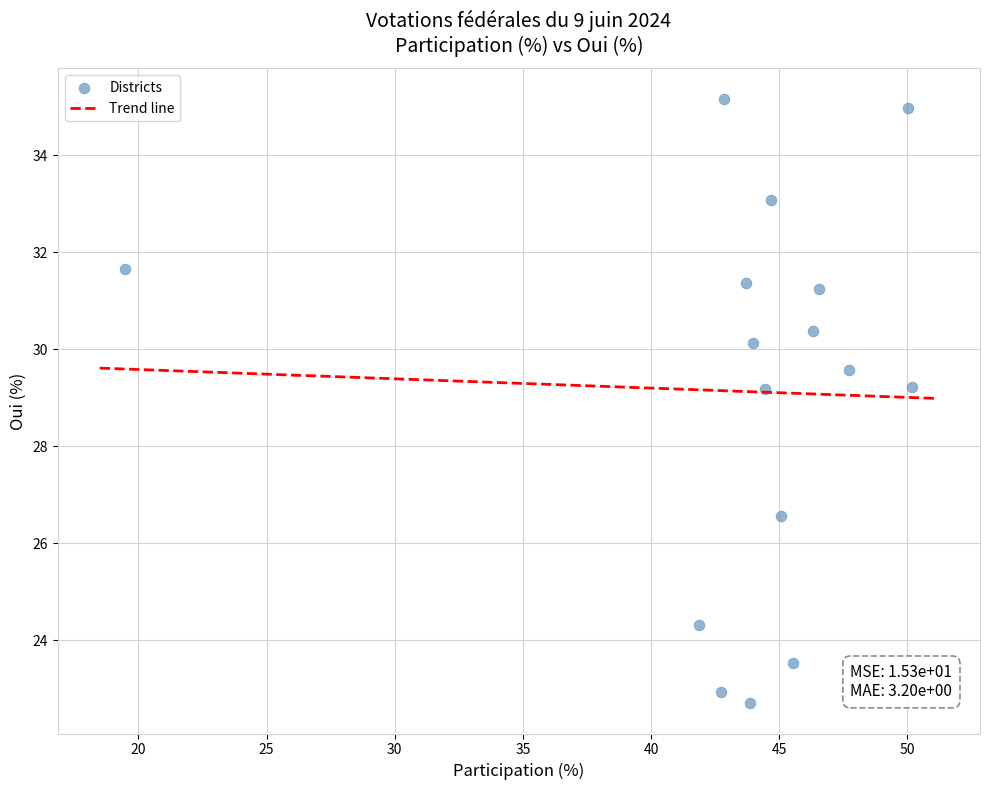

What is the range of X values (max minus min)?

30.7